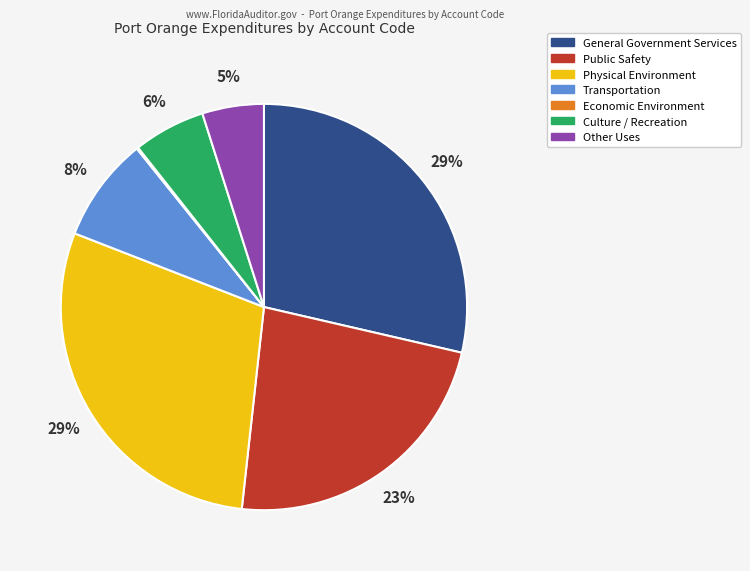

Which has a higher value, Other Uses or Public Safety?

Public Safety